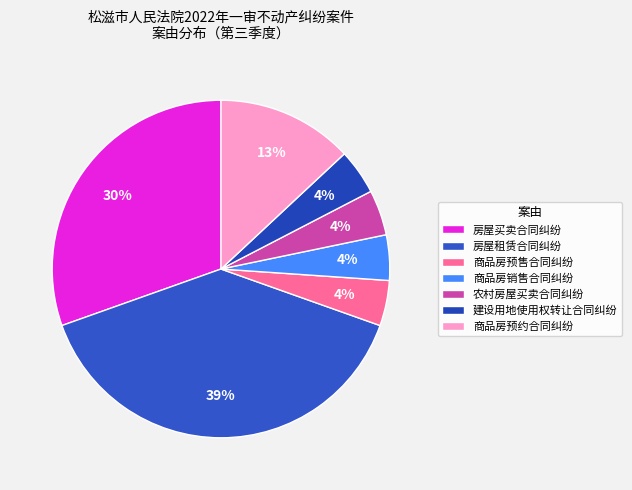

How many segments does this pie chart have?

7